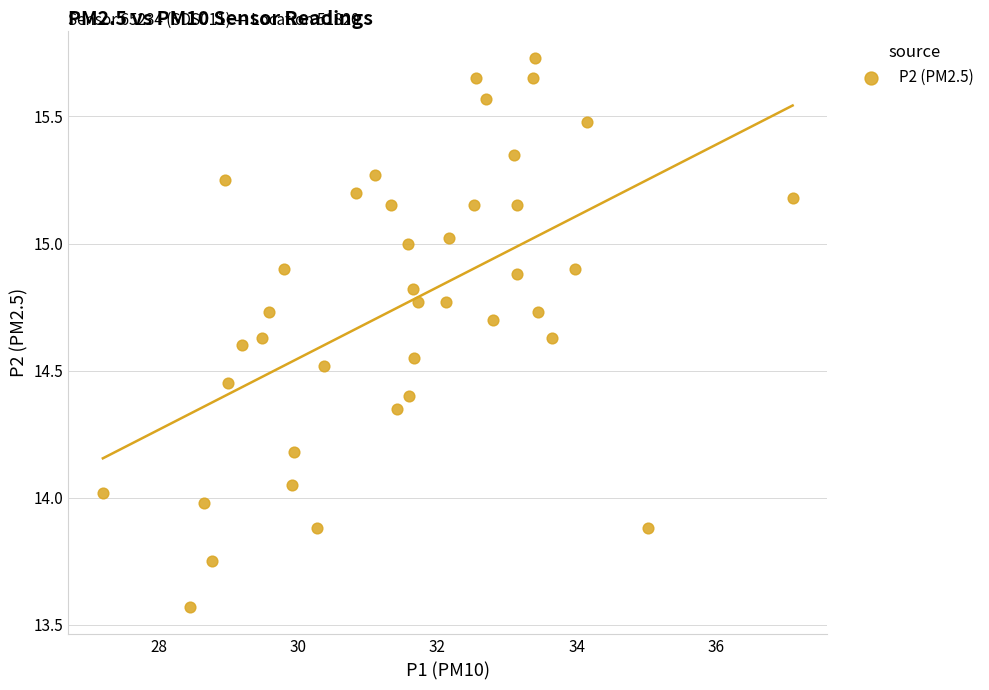

What is the range of Y values (max minus min)?

2.2